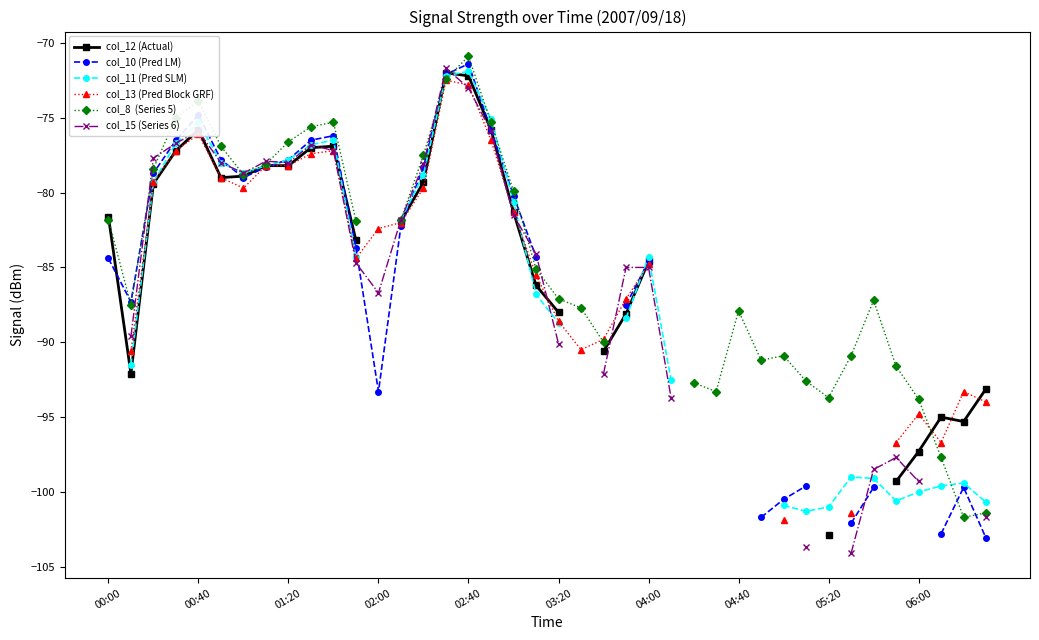

After their last crossing, which series has the higher values: col_15 (Series 6) or col_11 (Pred SLM)?

col_15 (Series 6)